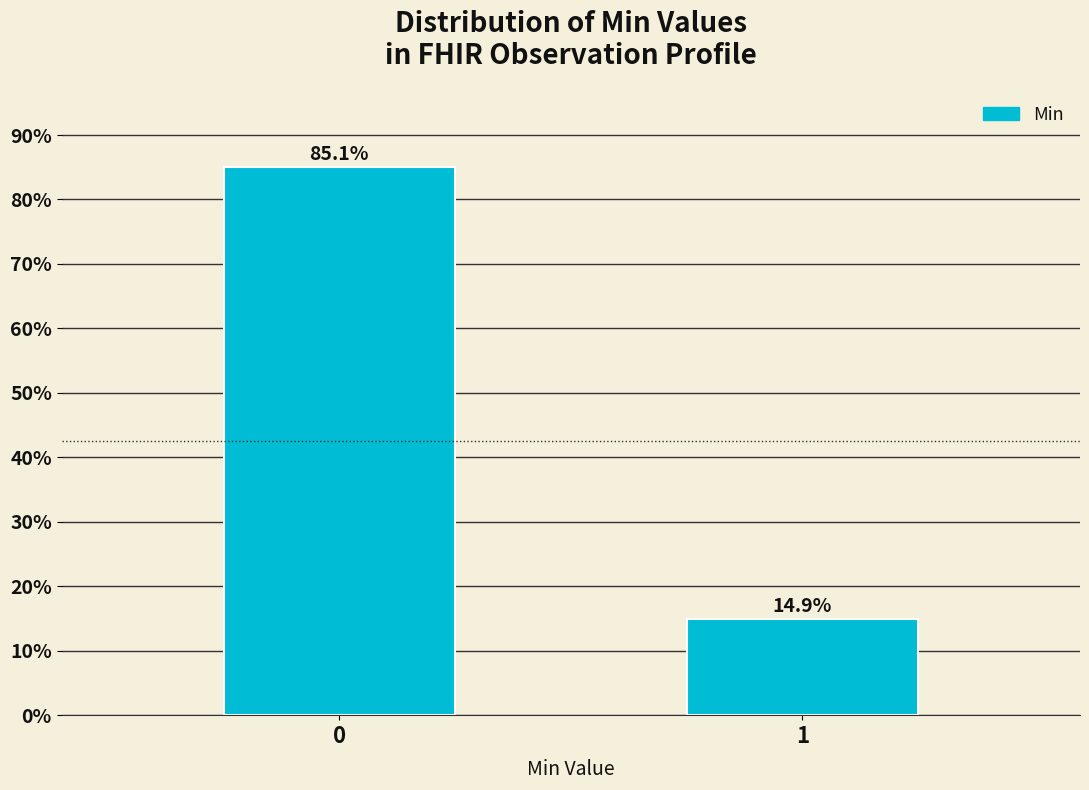

Reading left to right, transcribe all the data shown in this chart.

0=85.1	1=14.9